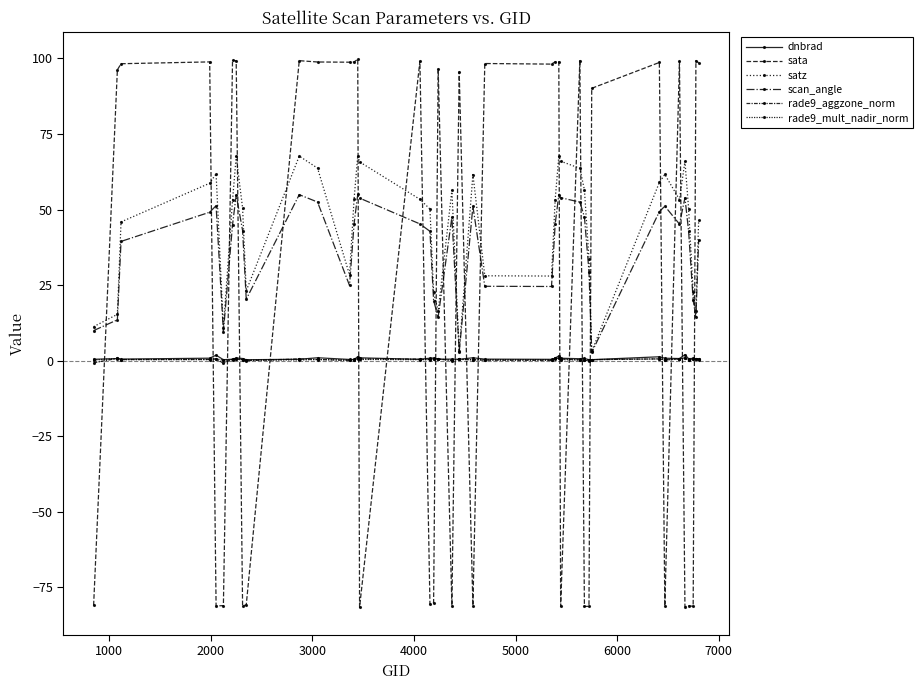

Does the chart have visible grid lines?

No